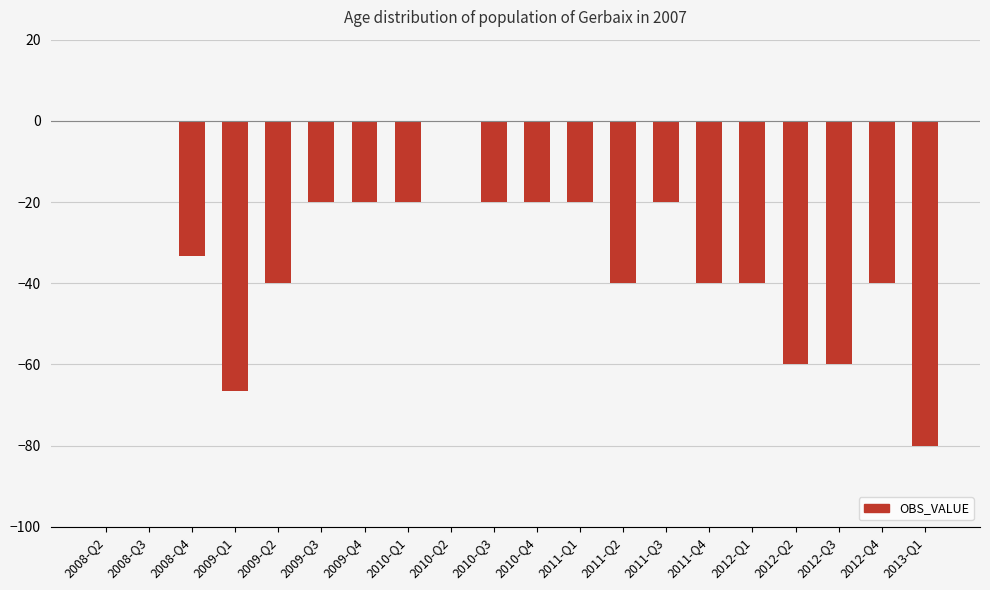

What is the difference between the values at 2008-Q4 and 2011-Q2?

6.7